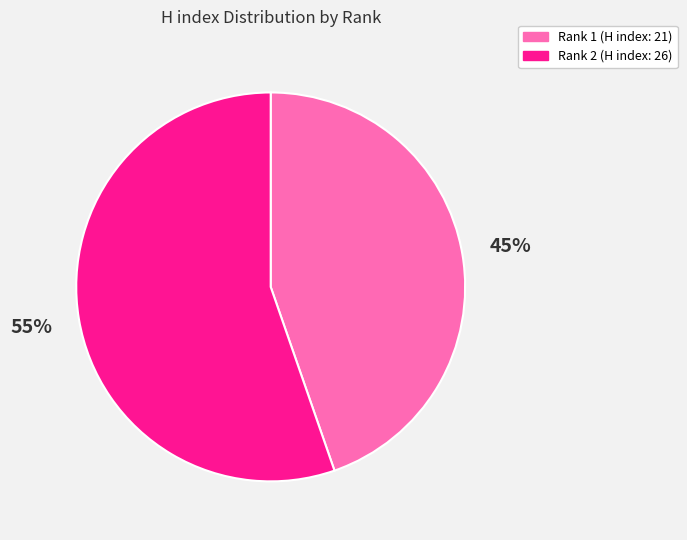

Is there any slice that represents more than half of the pie?

Yes